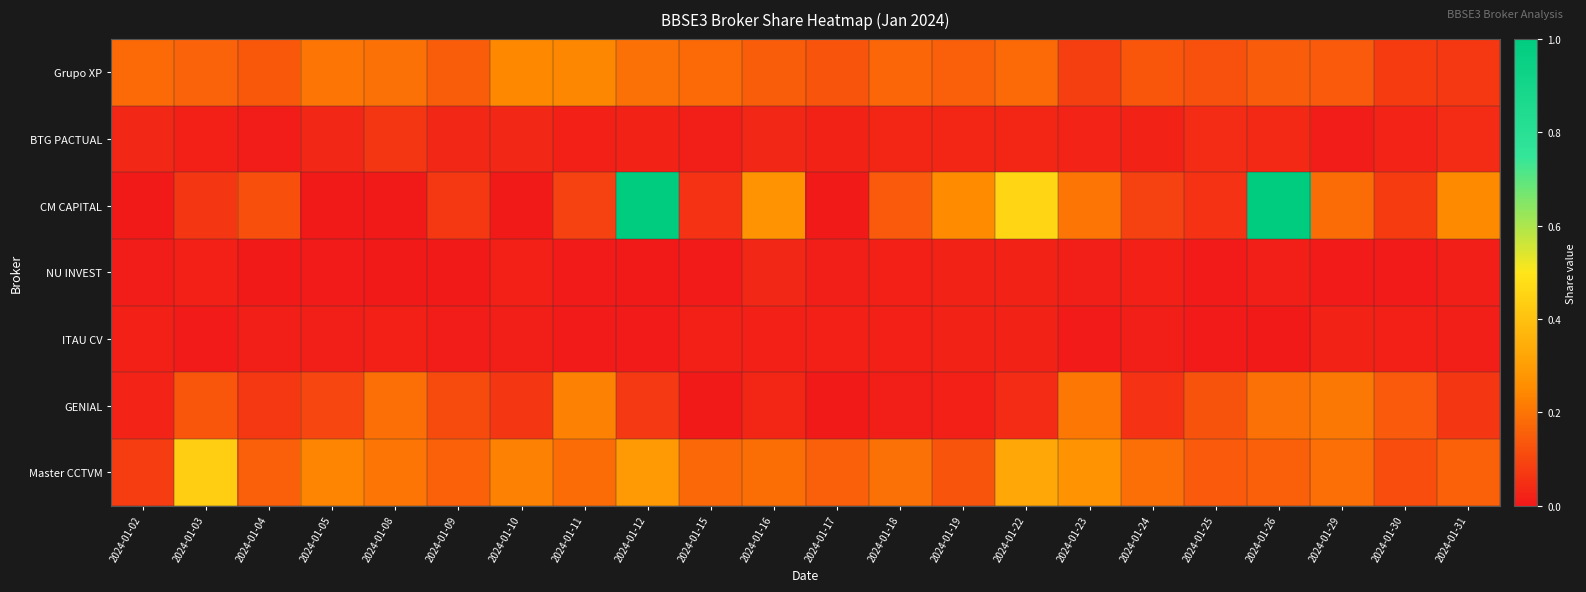

At which category is the sum across all series the highest?

2024-01-12